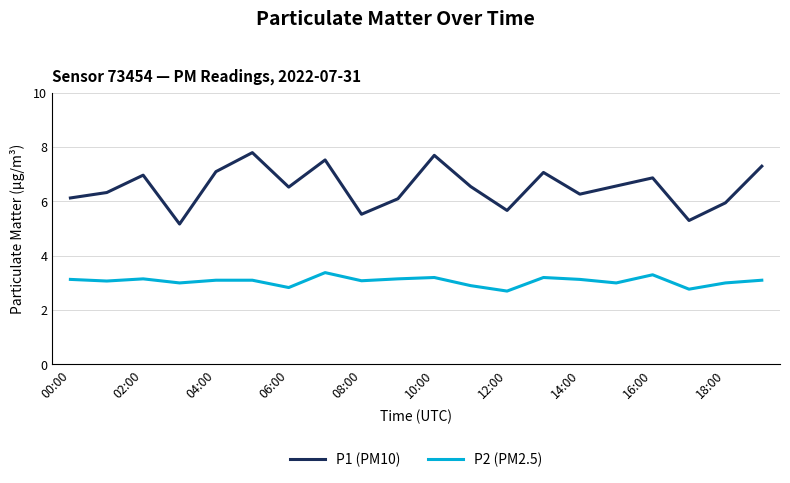

Which series has the largest range (max minus min)?

P1 (PM10)